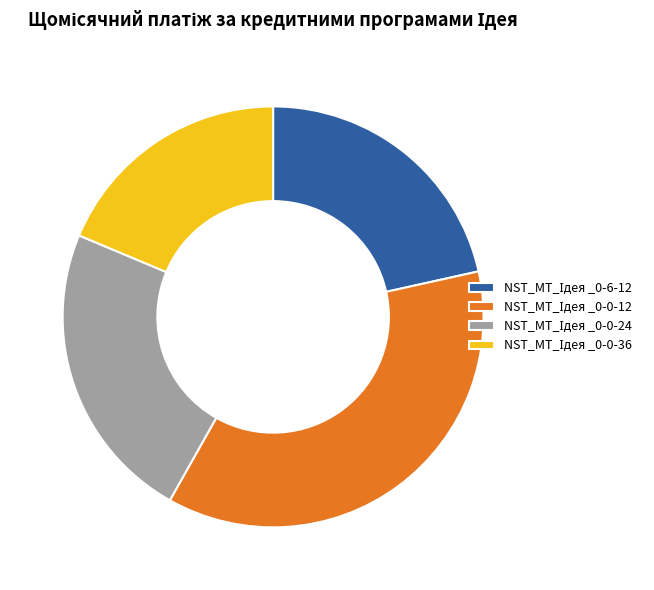

Is there a majority slice in this chart?

No